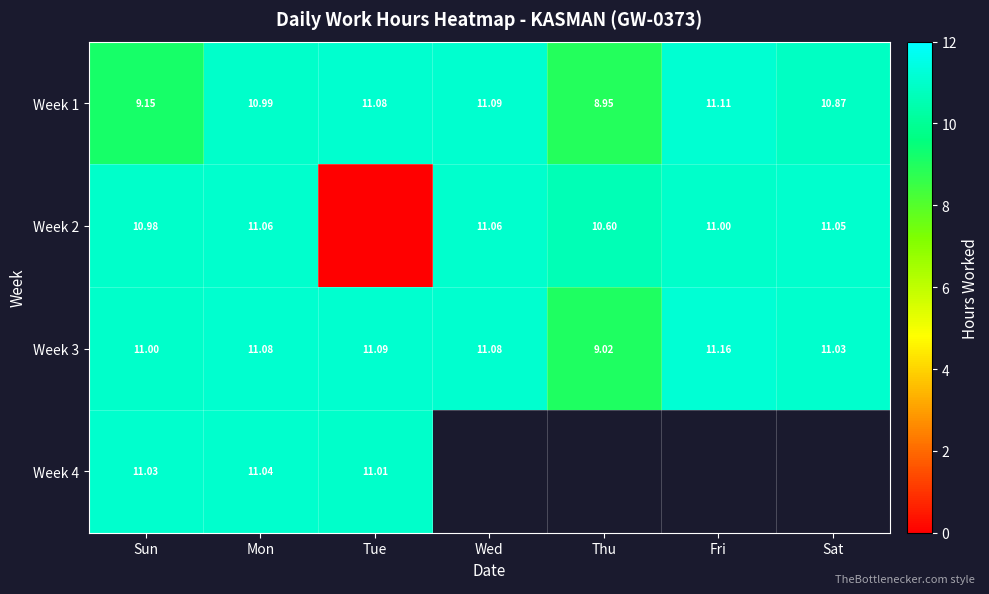

The Week 3 series shows 11.0 at Sat. True or false?

True